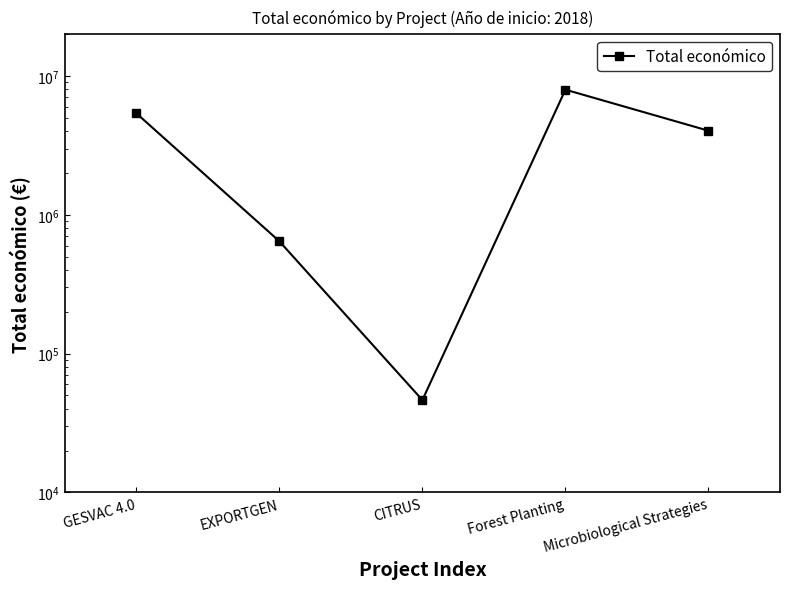

Where is the data nearest to the value 4006856?

Microbiological Strategies